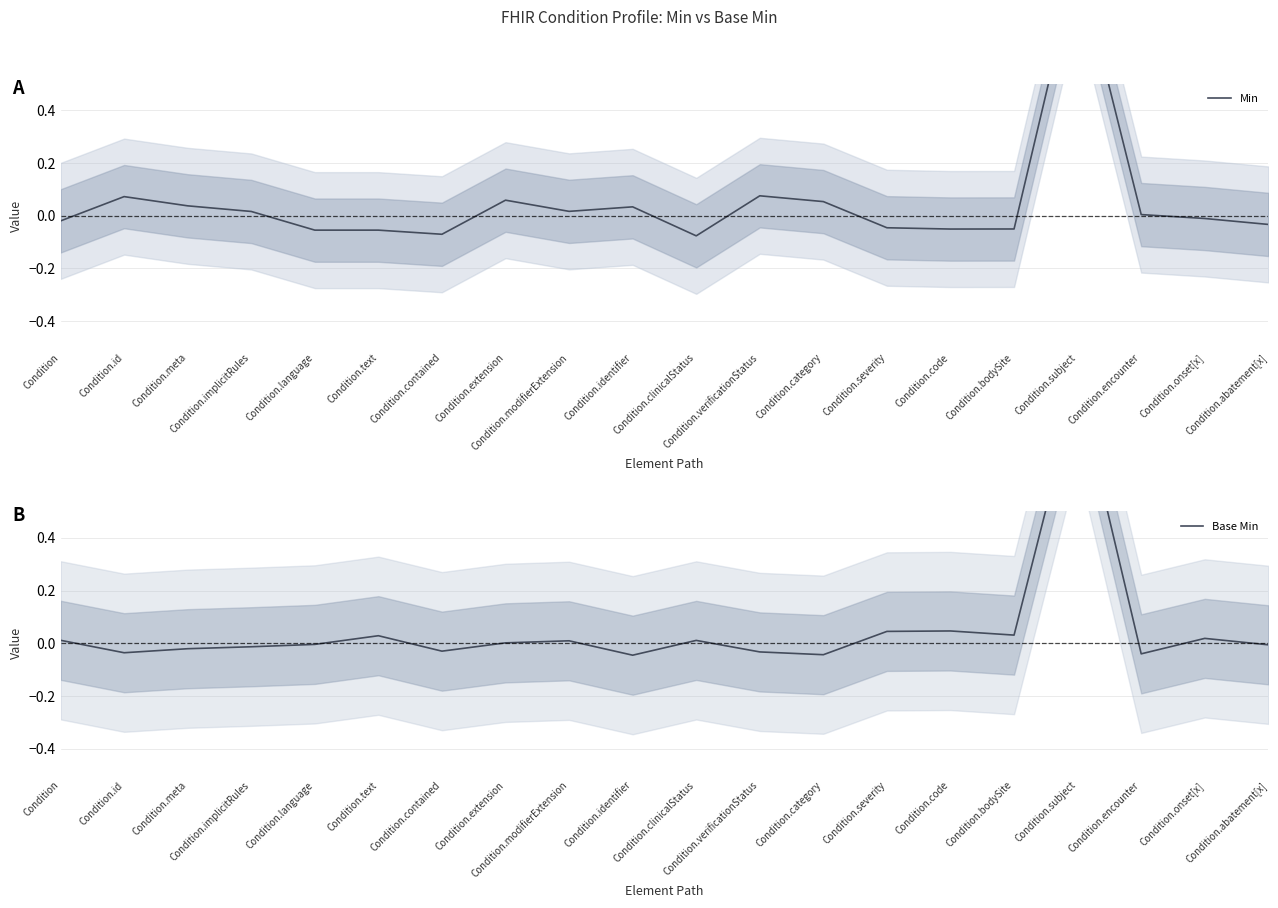

What is the difference between the highest and lowest values at Condition.id?

0.1